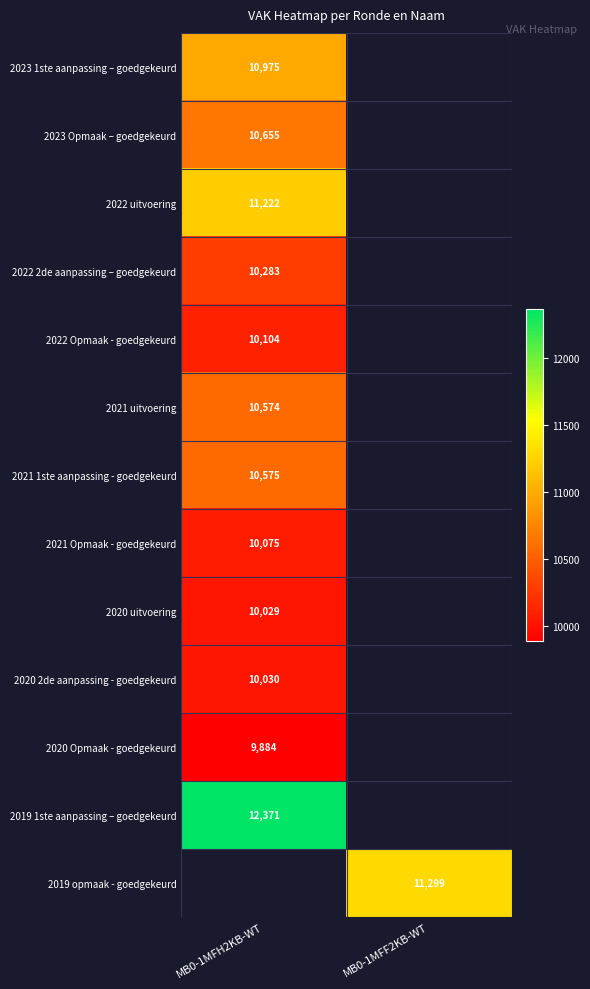

Is it true that 2021 uitvoering equals 16313 at MB0-1MFH2KB-WT?

False